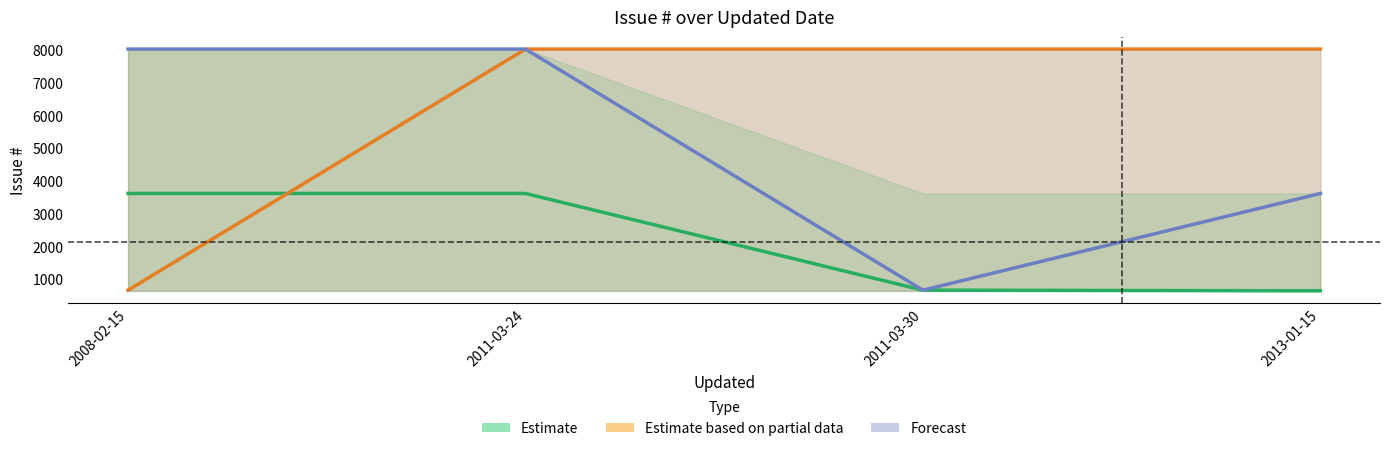

Which category has the highest value across all series?

2011-03-24